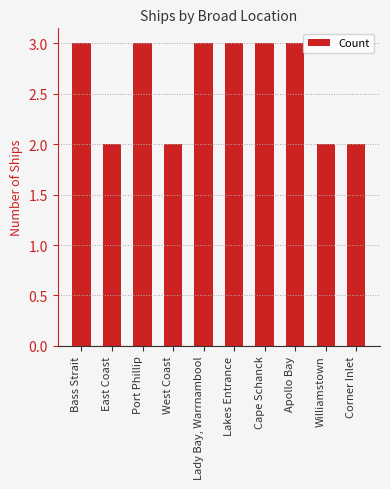

Read the value at Apollo Bay.

3